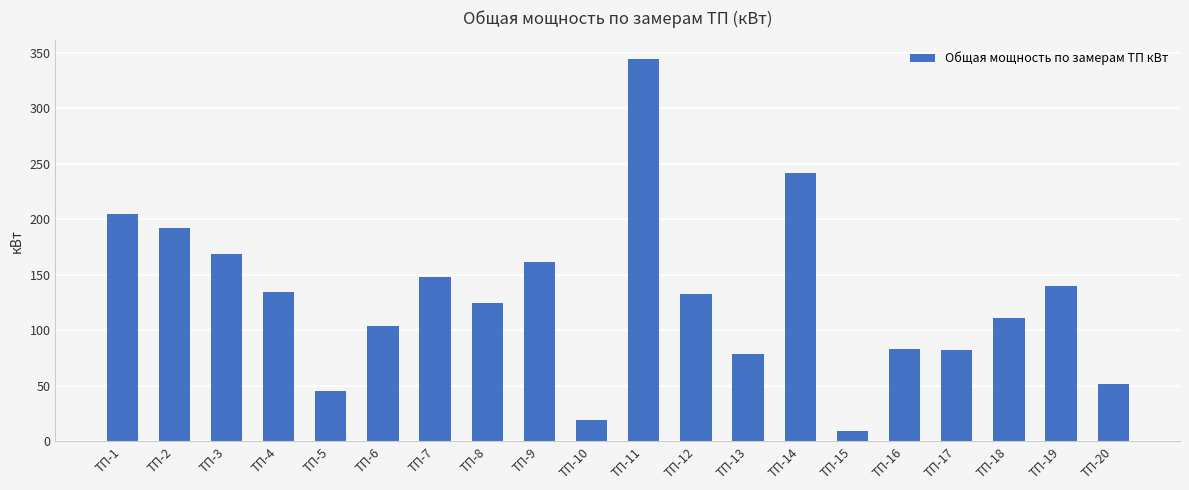

Which has a higher value, ТП-6 or ТП-12?

ТП-12